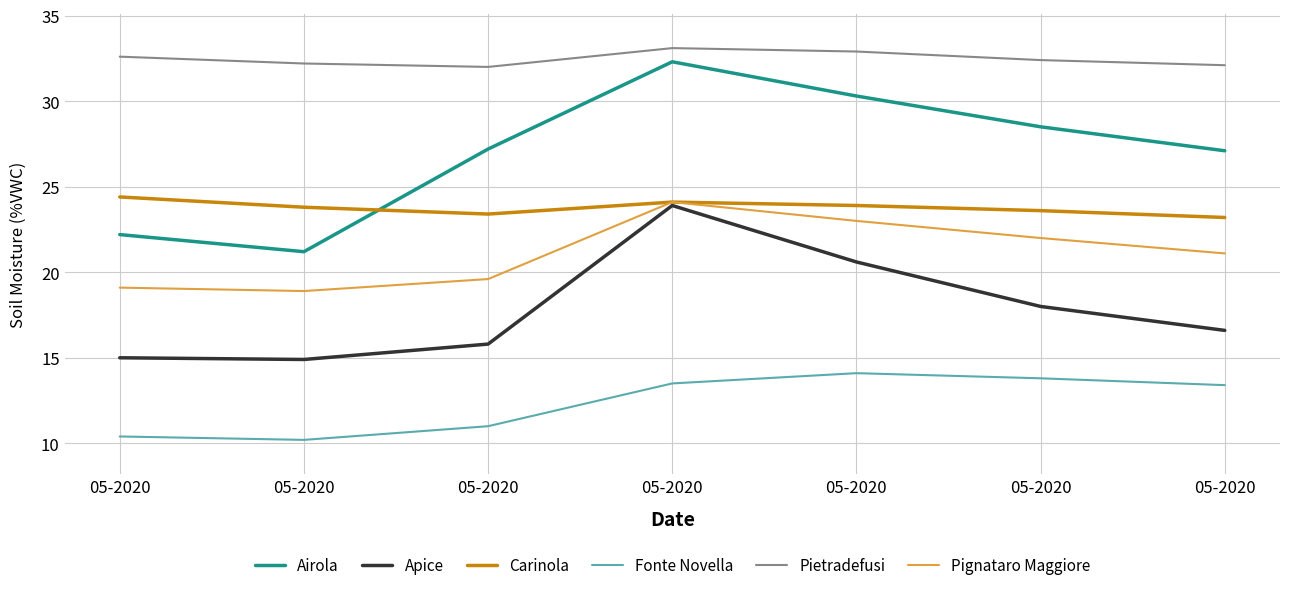

How many interior local peaks does the Pietradefusi series have?

1